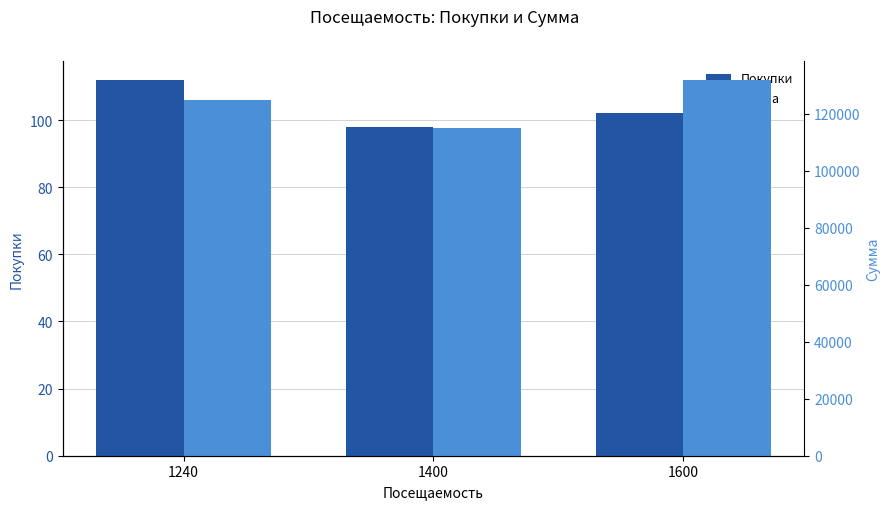

At how many categories does at least one series exceed 619?

3